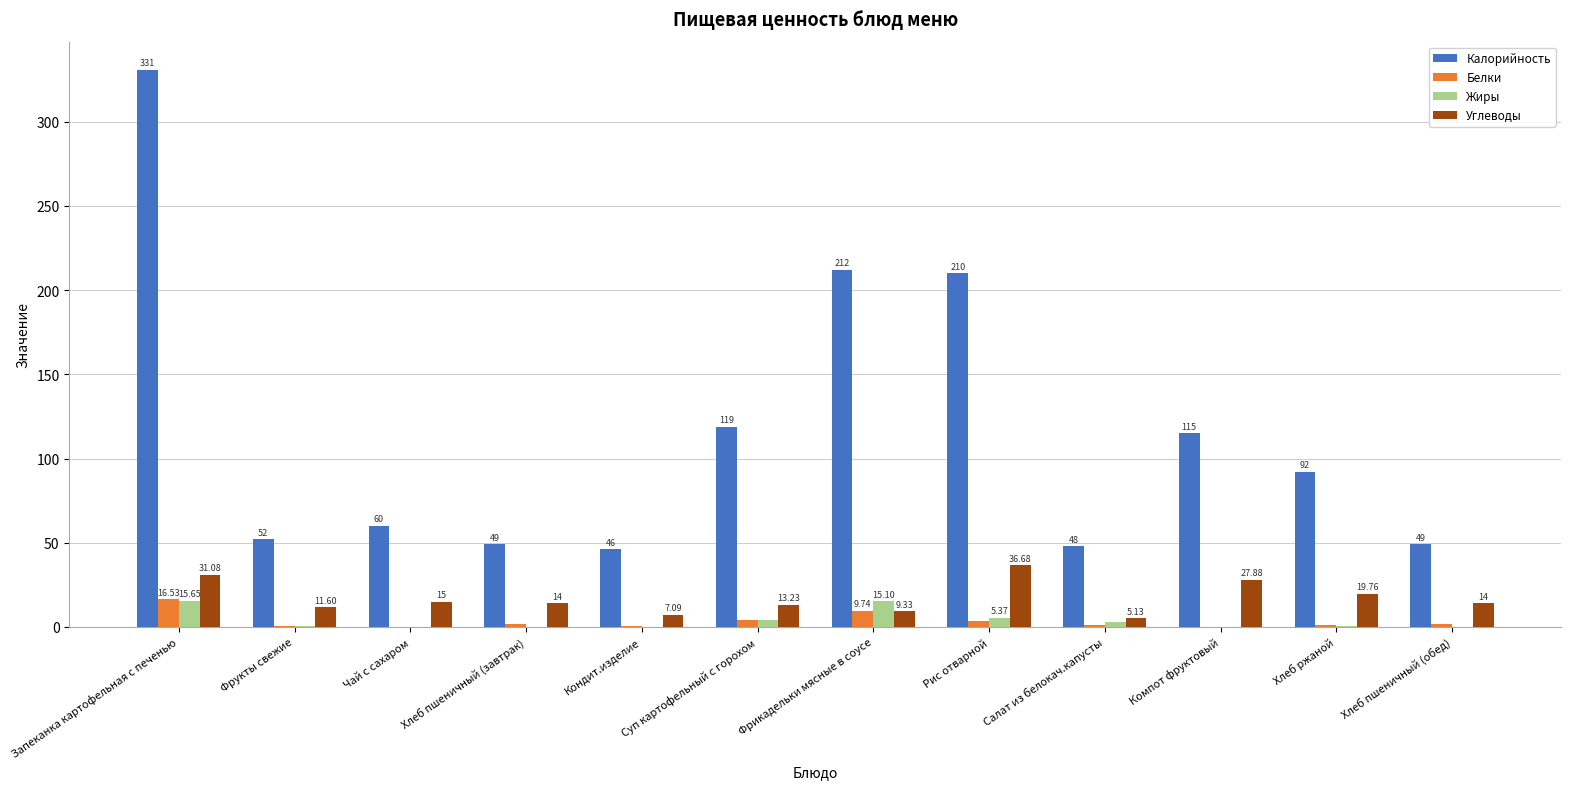

Are the bars grouped side by side (vs. stacked)?

Yes